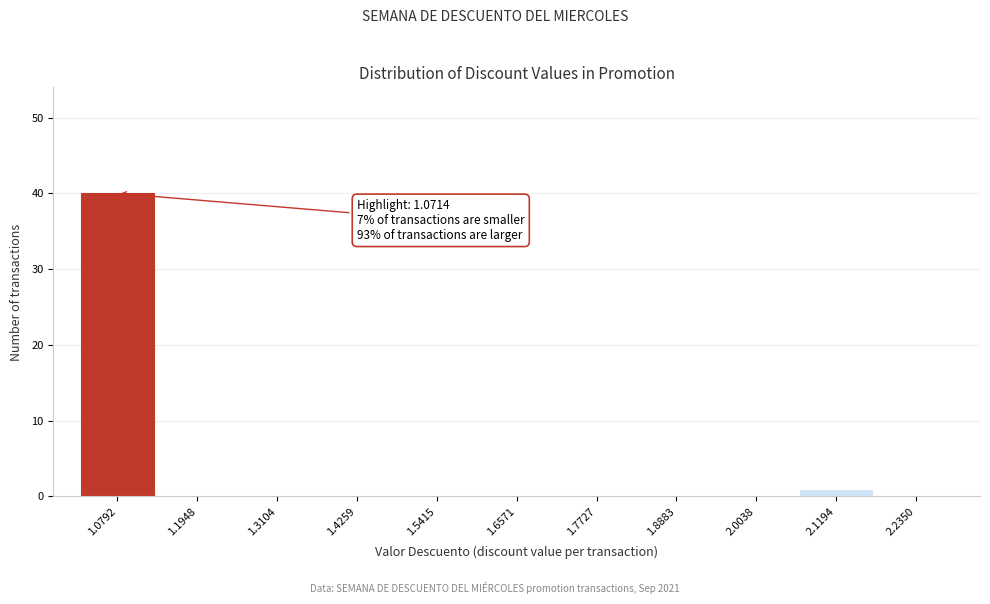

Over which range of the x-axis is the bar tallest?

1.02 to 1.14